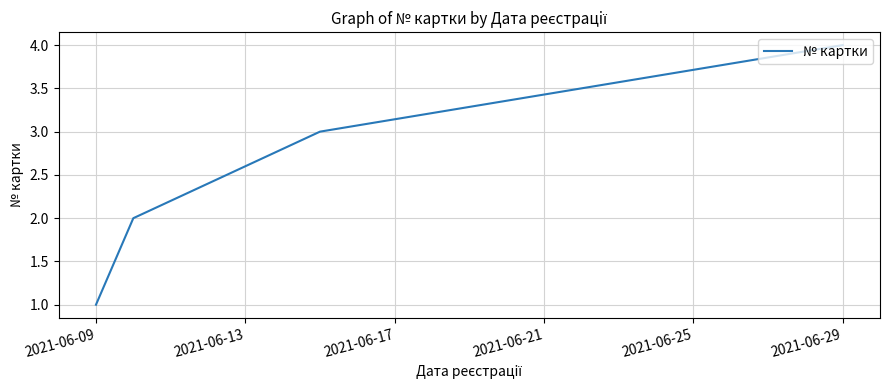

What is the difference between the maximum and minimum values?

3